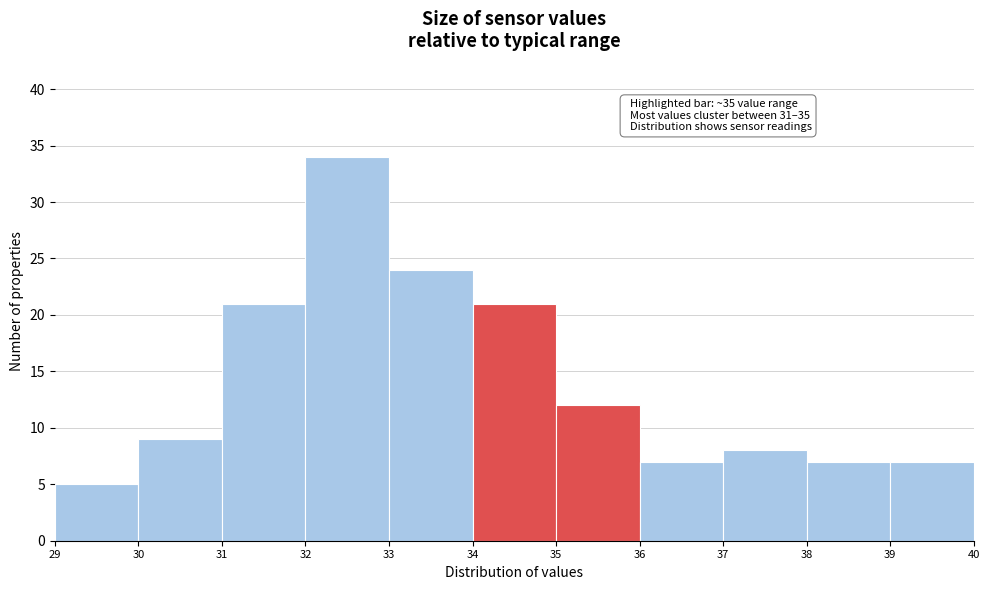

Over which range of the x-axis is the bar tallest?

32 to 33